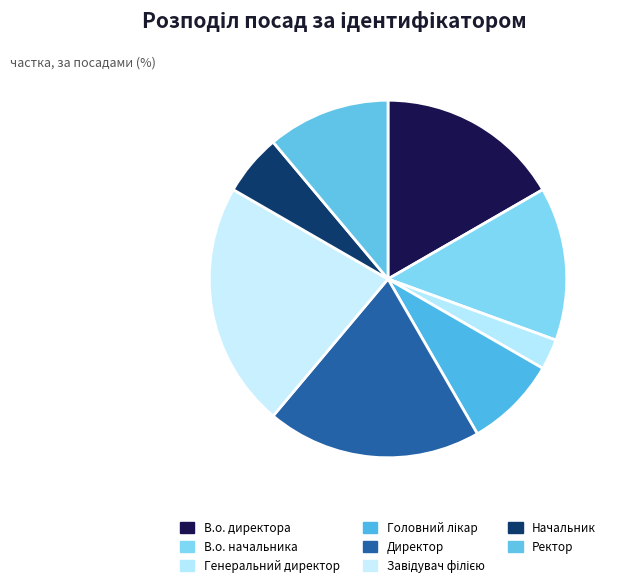

Count the number of slices in the pie.

8